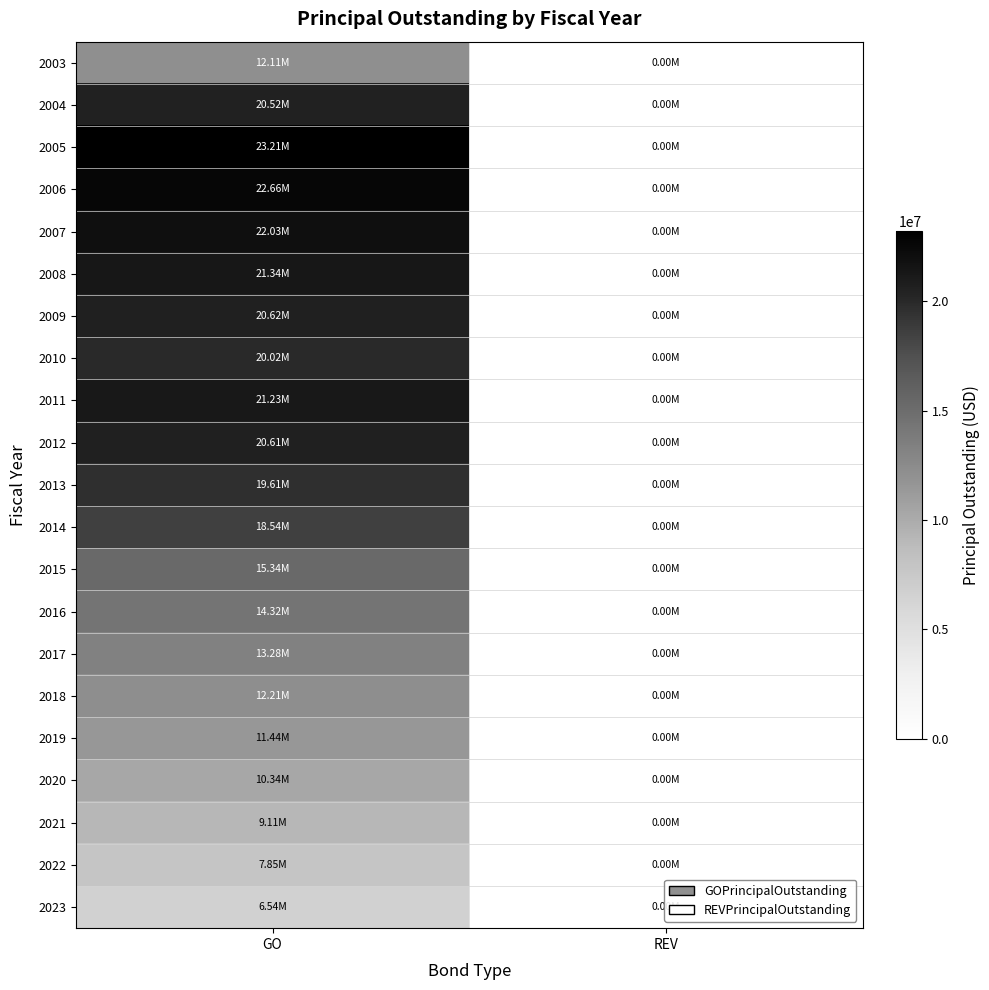

What is the total value across all series at GO?

342910000